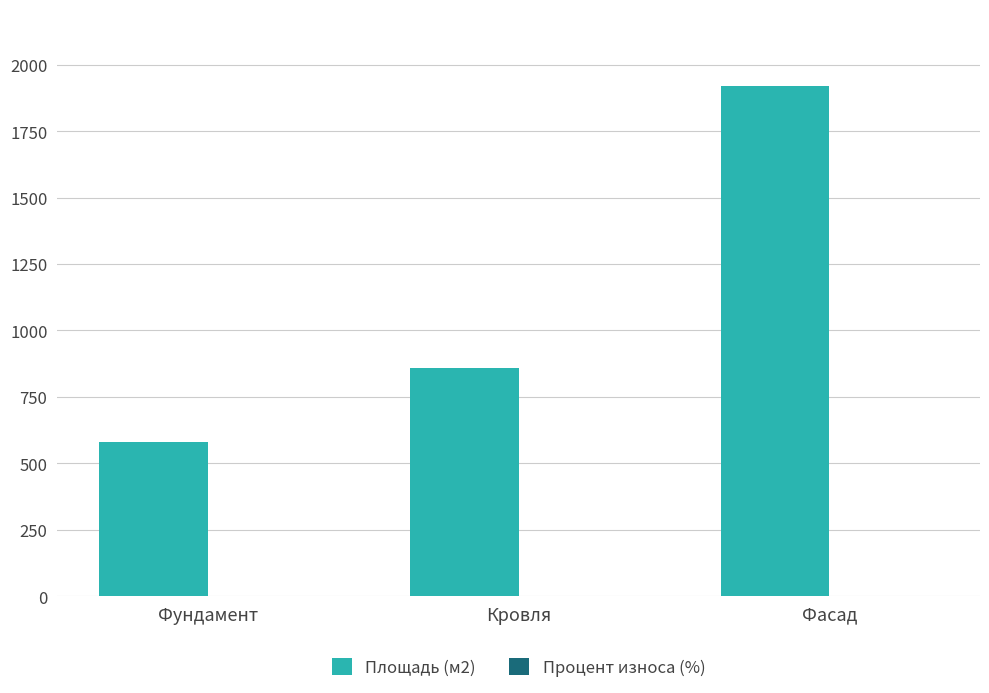

At which category is the sum across all series the highest?

Фасад